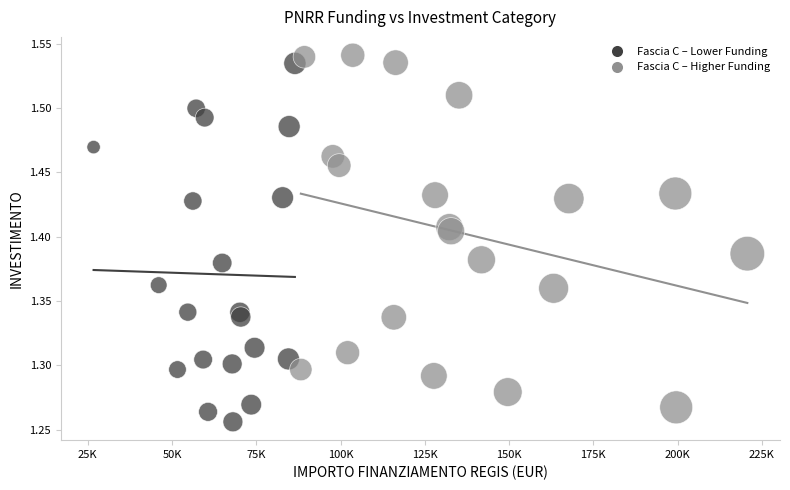

What are all the series names shown in the legend?

Fascia C – Lower Funding, Fascia C – Higher Funding